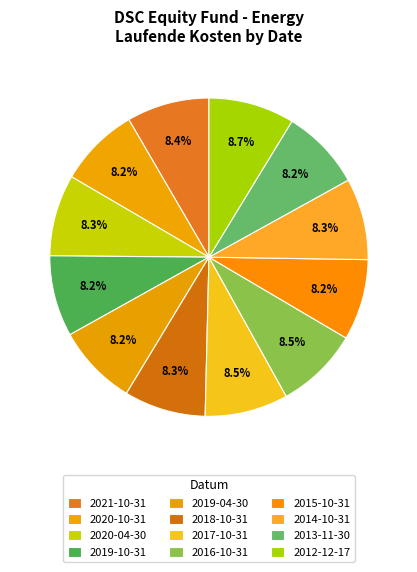

Which category has the biggest portion of the pie?

2012-12-17